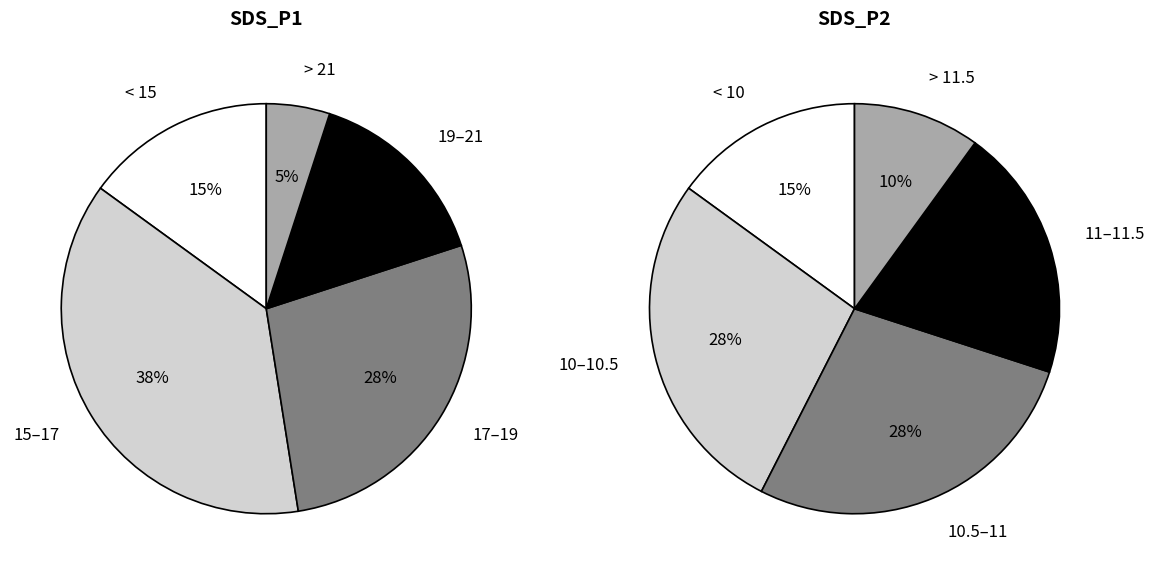

Is there a majority slice in this chart?

No